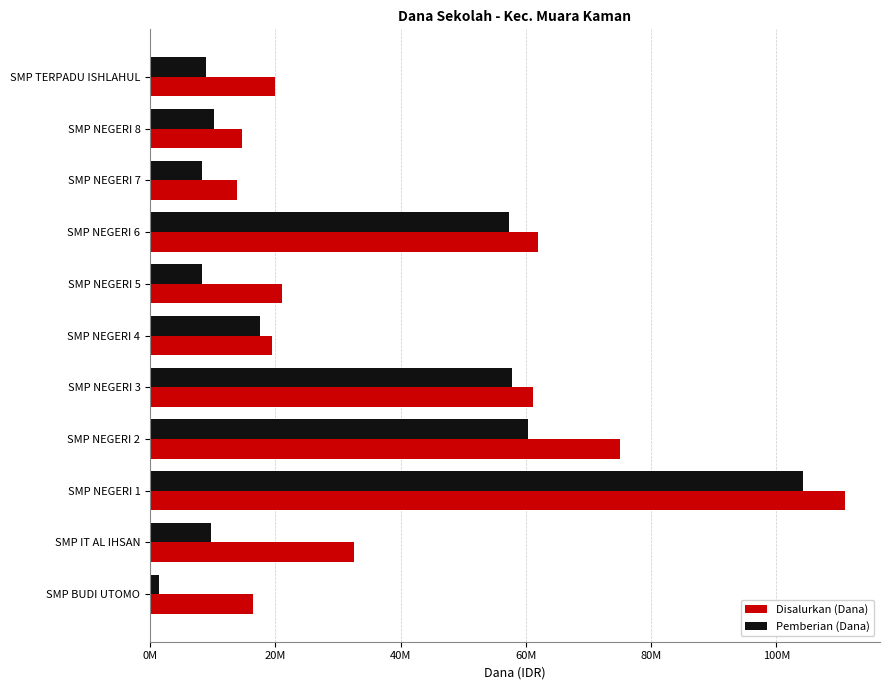

What are all the series names shown in the legend?

Disalurkan (Dana), Pemberian (Dana)